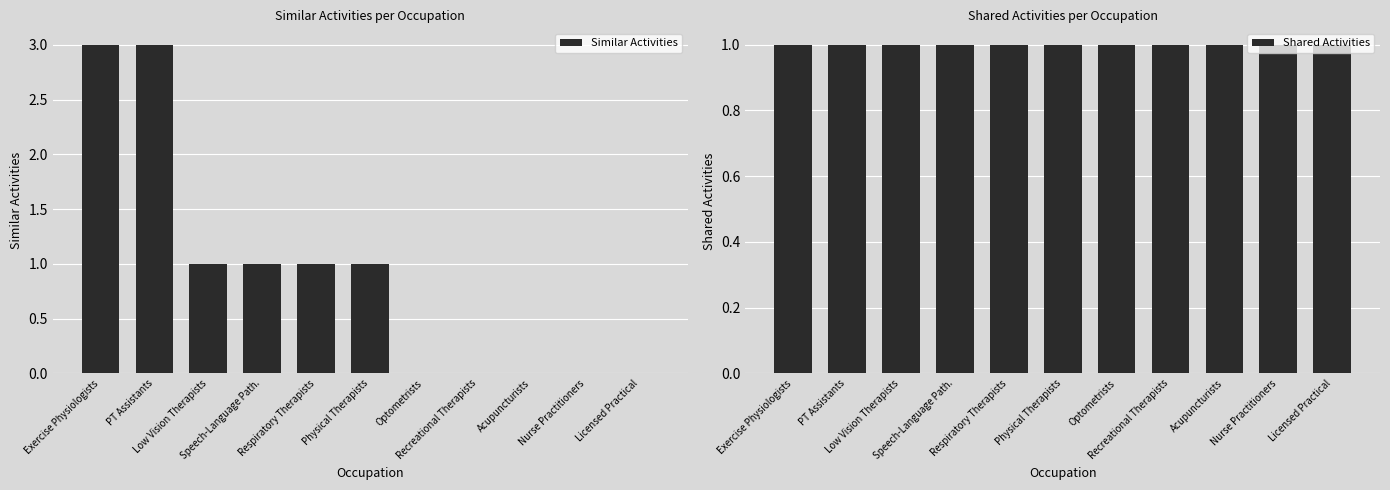

At how many categories does at least one series exceed 2?

2